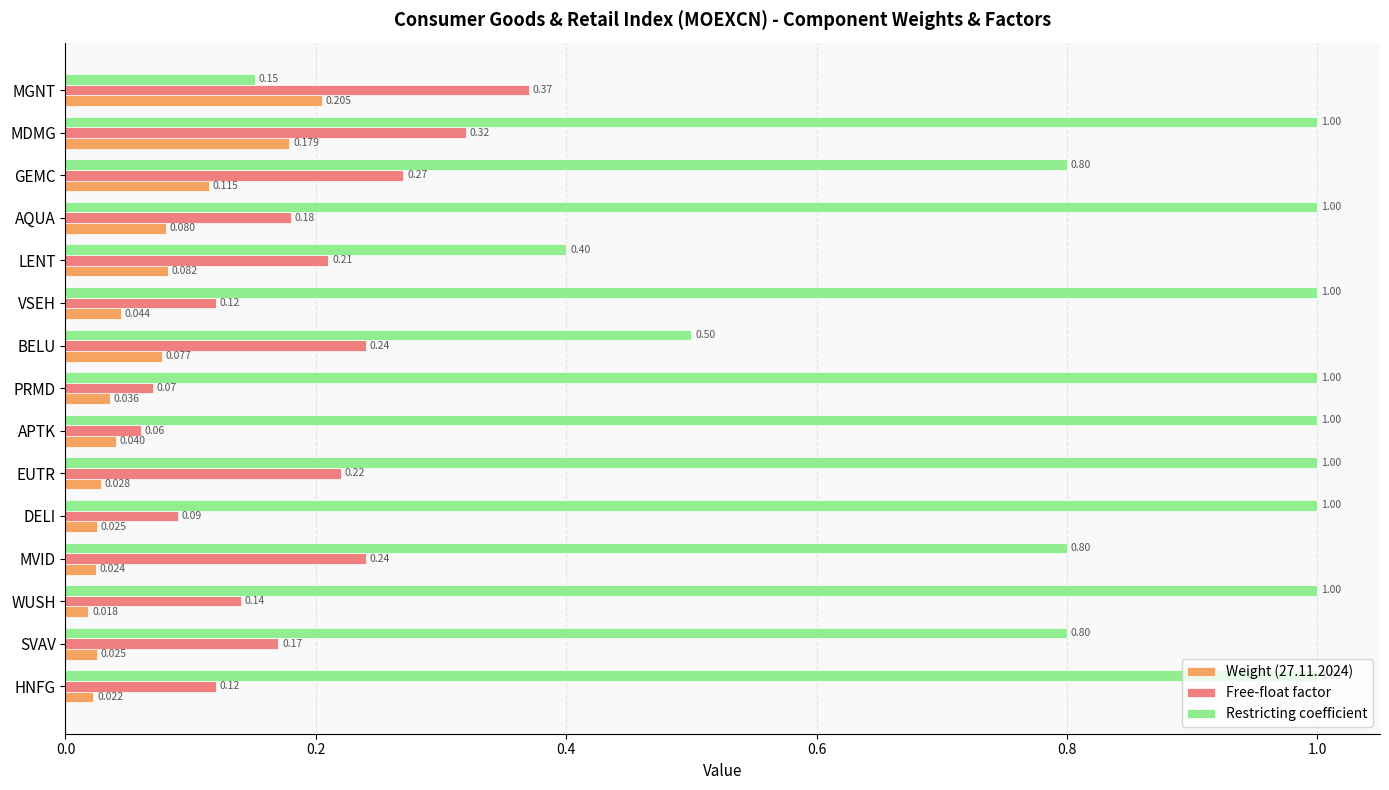

Rank the series by their maximum value, from lowest to highest.

Weight (27.11.2024), Free-float factor, Restricting coefficient